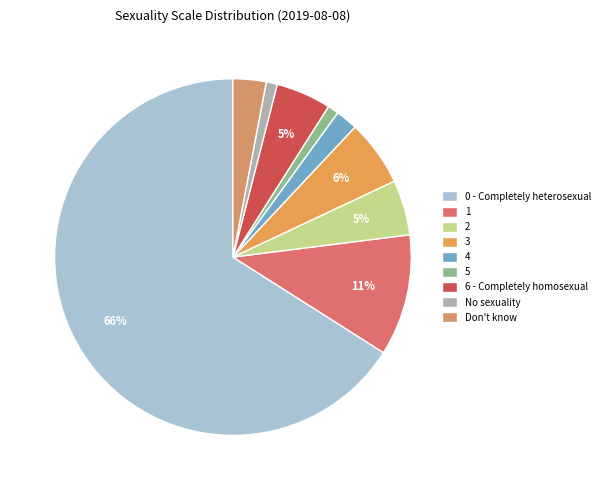

To the nearest percent, what percentage of the pie is 1?

11%